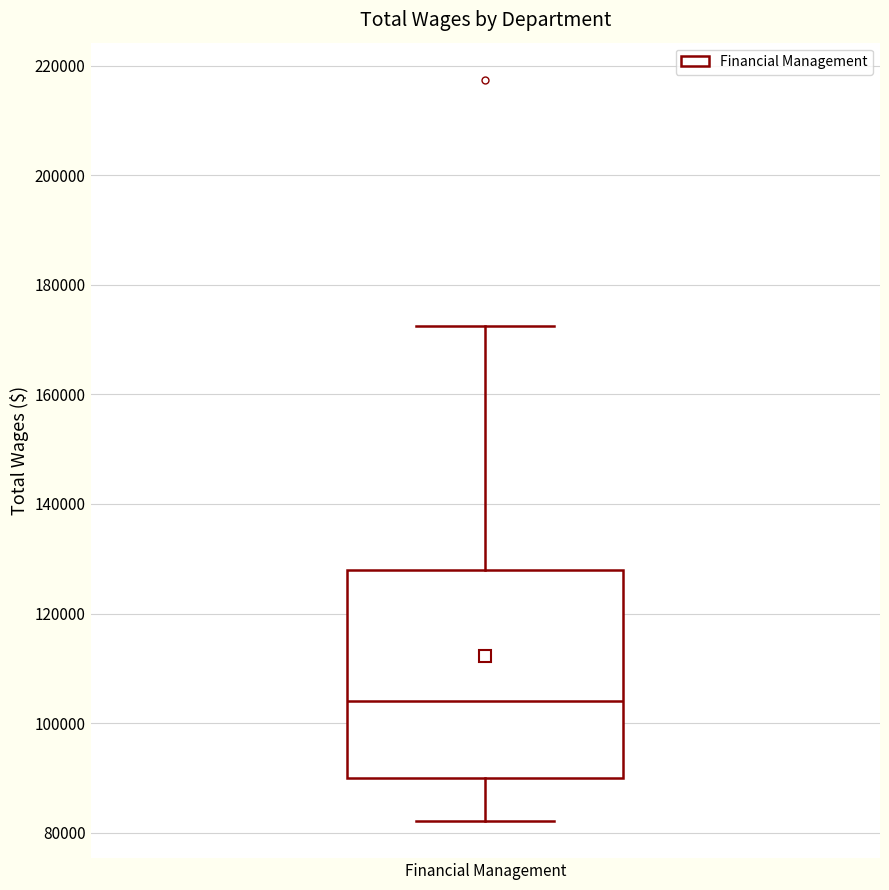

Transcribe this box plot: give where the median line is, the range the box spans, and where the two whiskers end, as read against the y-axis. The values are not printed on the chart, so give them approximately, as read against the axis.

median 104000, box 90000 to 128000, whiskers 82000 to 172000